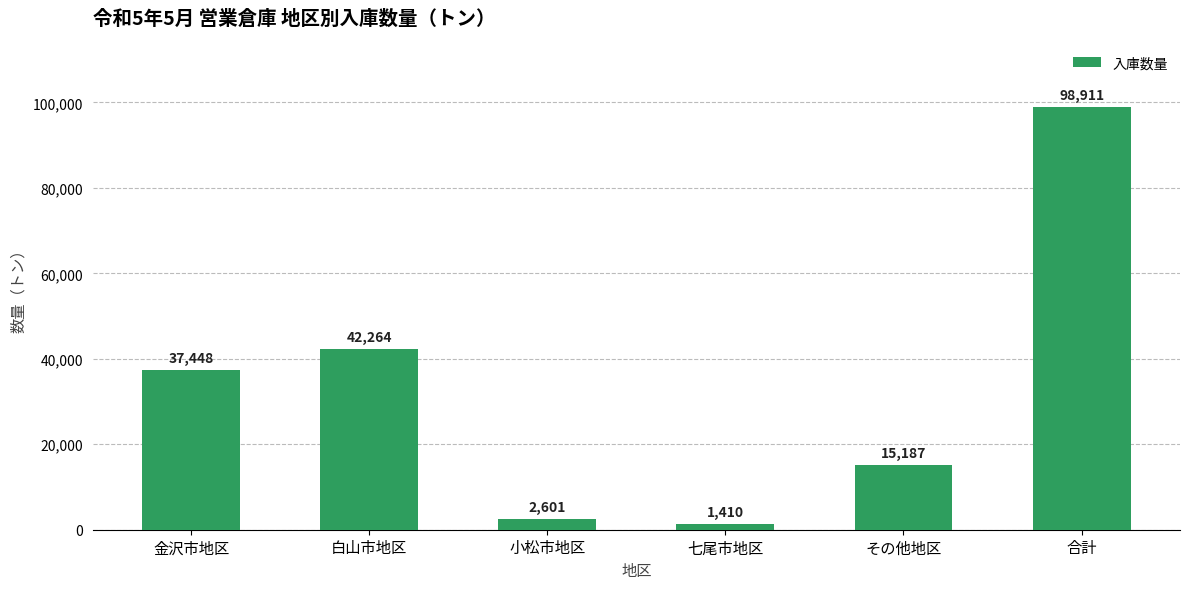

What is the value of the 1st bar from the left?

37448.0